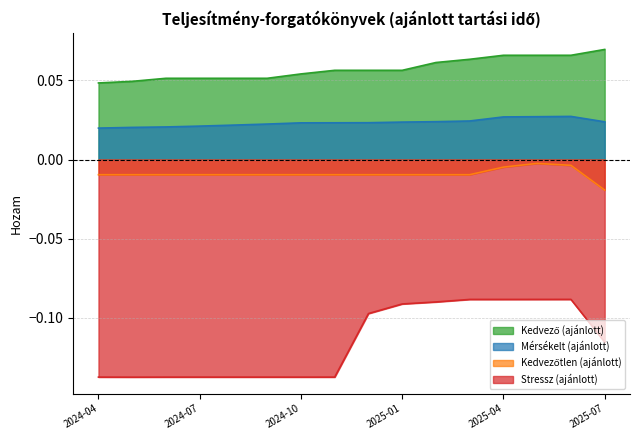

True or false: Stressz (ajánlott) has a value of -0.2 at 2024-04.

False